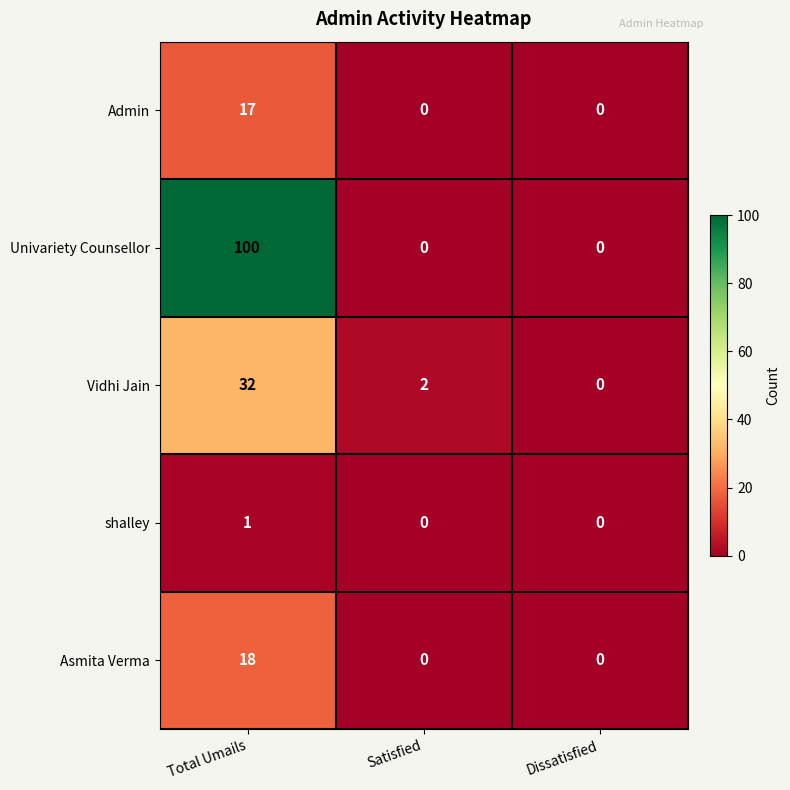

How many values in Asmita Verma are above zero?

1